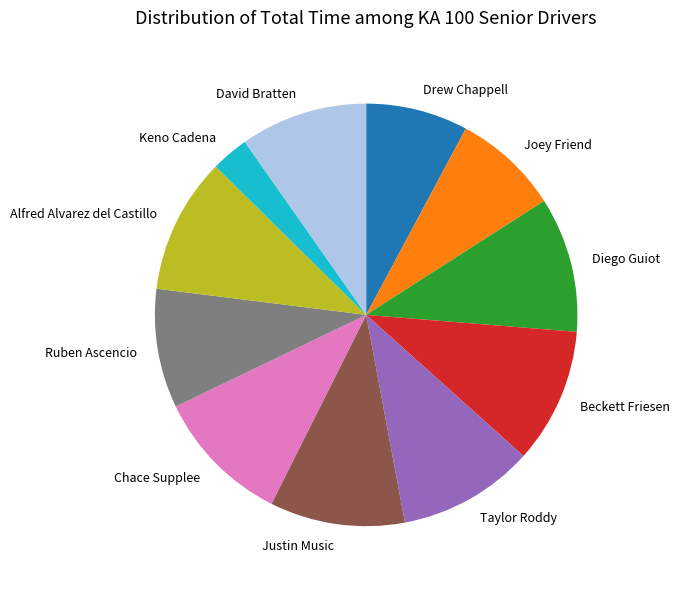

Is there any slice that represents more than half of the pie?

No